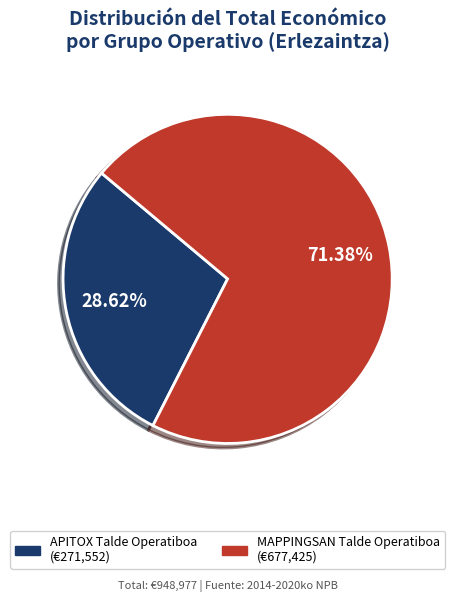

Which category has the smallest portion of the pie?

APITOX Talde Operatiboa